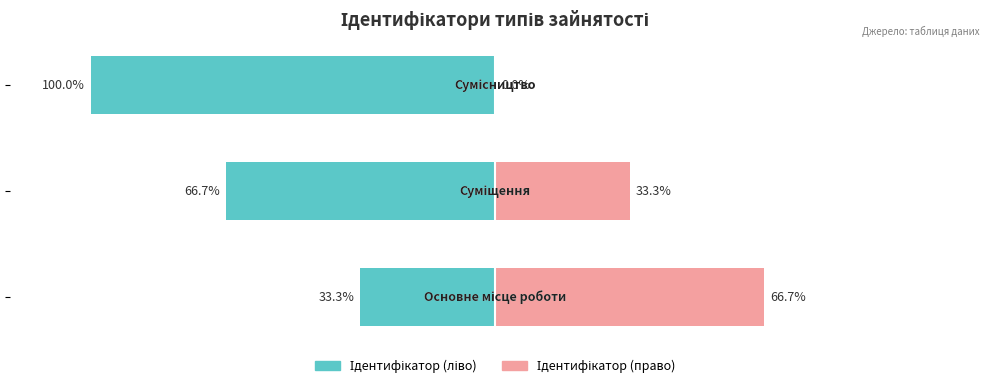

Does the chart contain stacked bars?

No